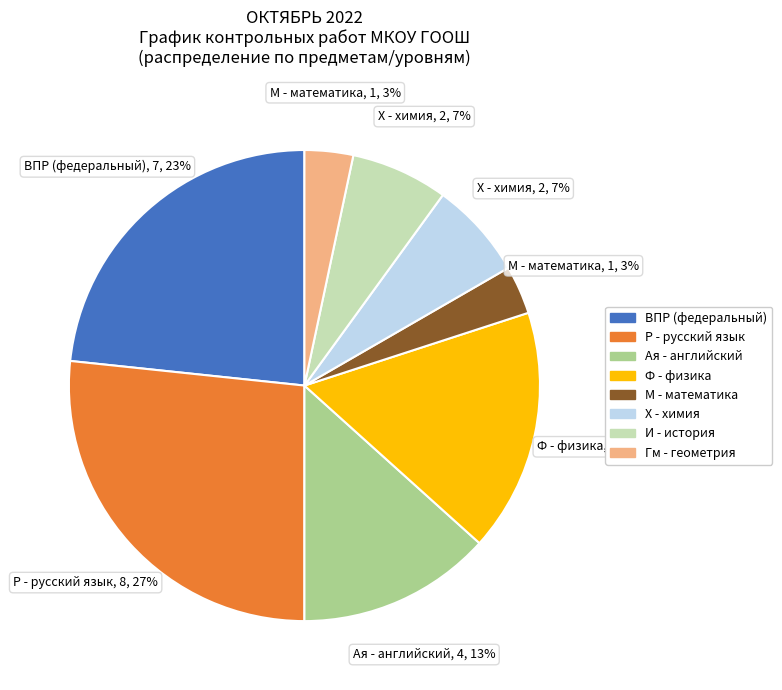

To the nearest percent, what is the average slice percentage?

12%